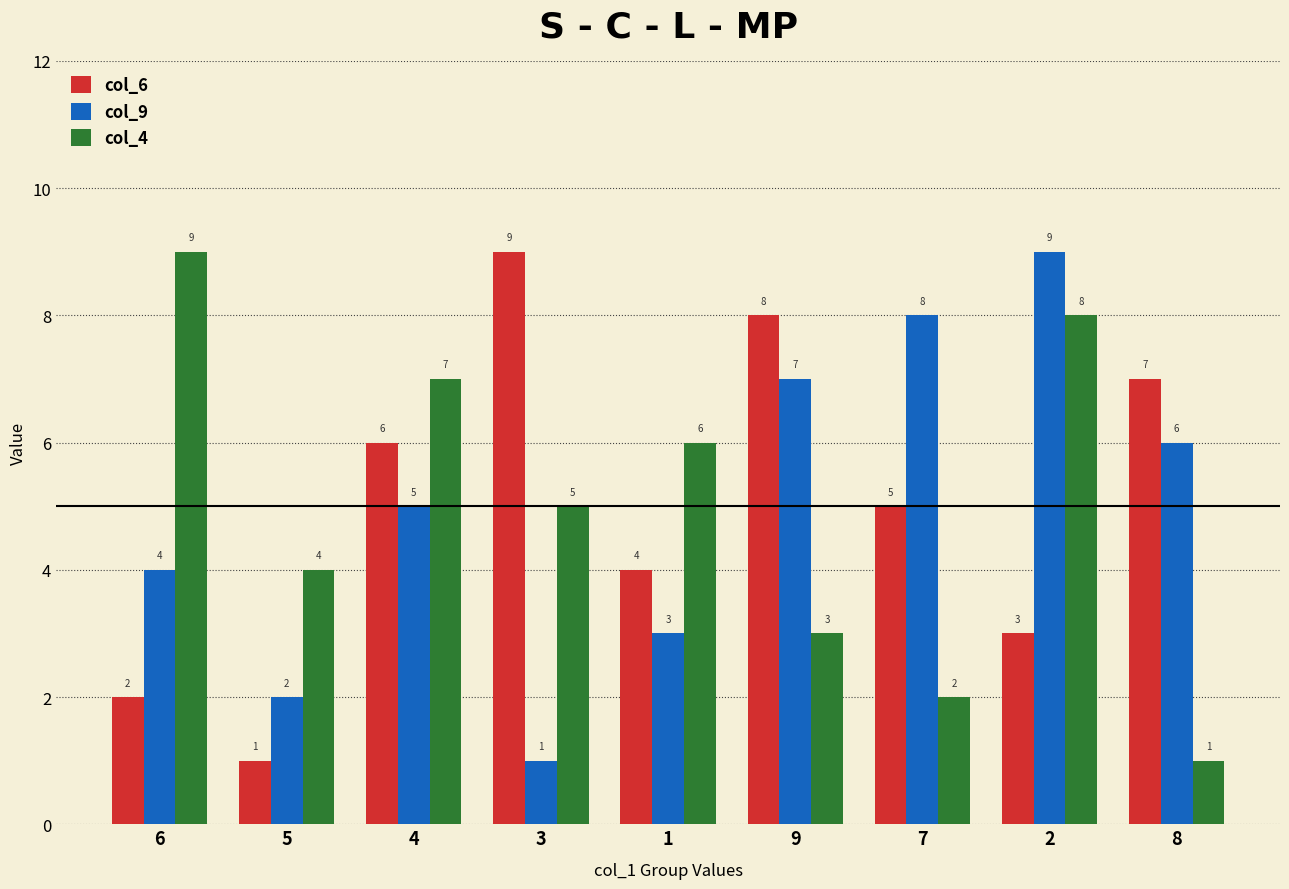

True or false: col_9 has a value of 8 at 4.

False